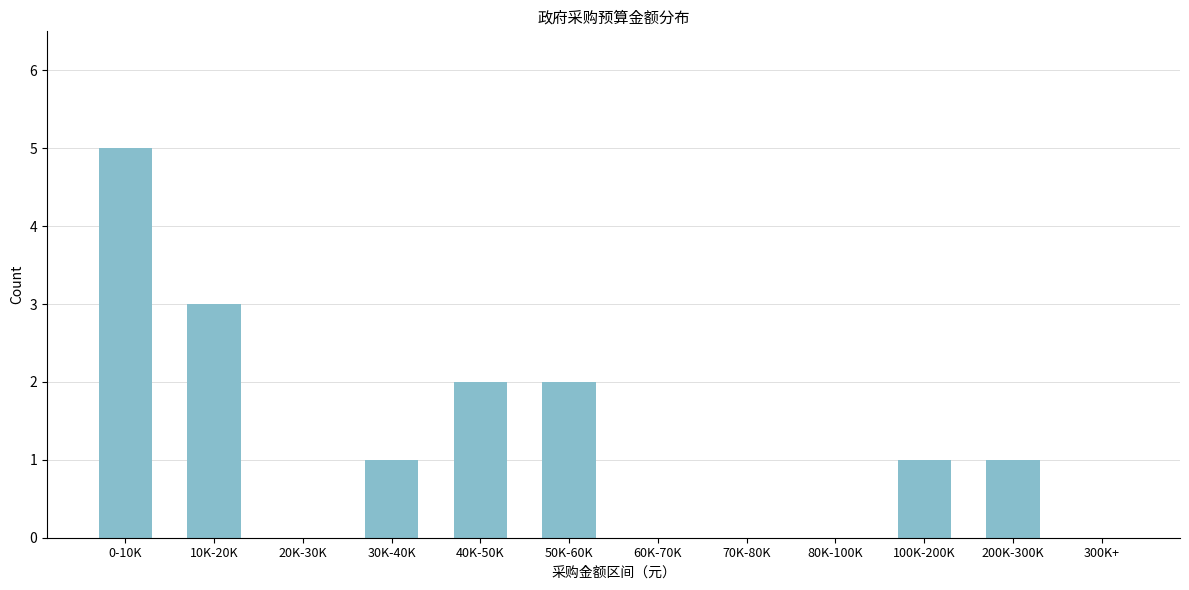

Reading left to right, transcribe all the data shown in this chart.

0-10K=5	10K-20K=3	20K-30K=0	30K-40K=1	40K-50K=2	50K-60K=2	60K-70K=0	70K-80K=0	80K-100K=0	100K-200K=1	200K-300K=1	300K+=0